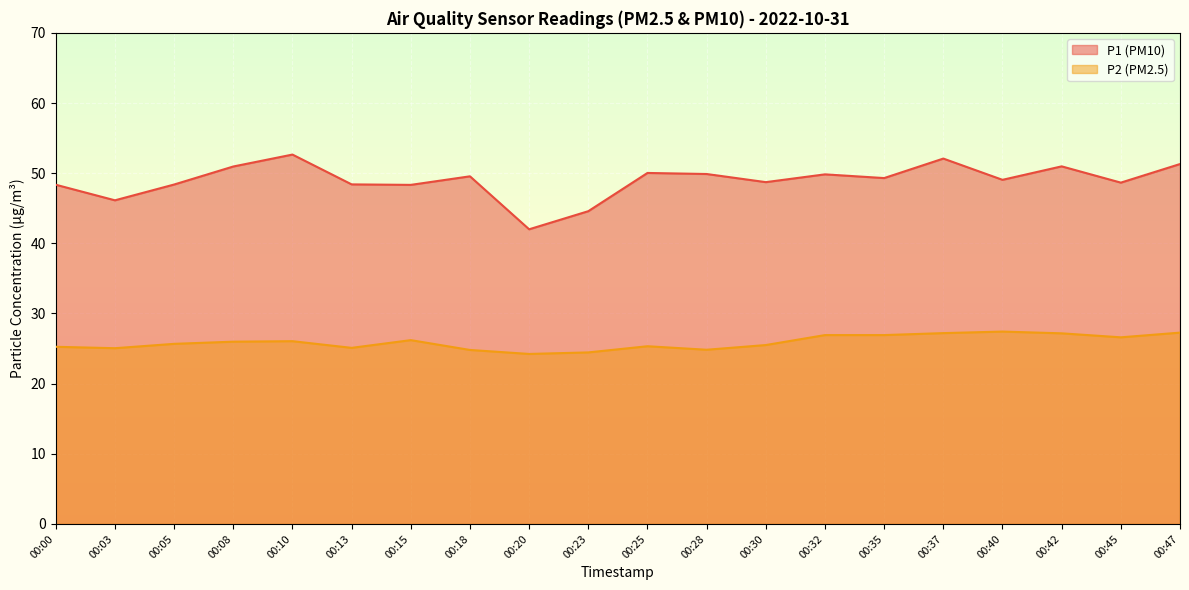

True or false: P1 and P2 cross at least once.

False